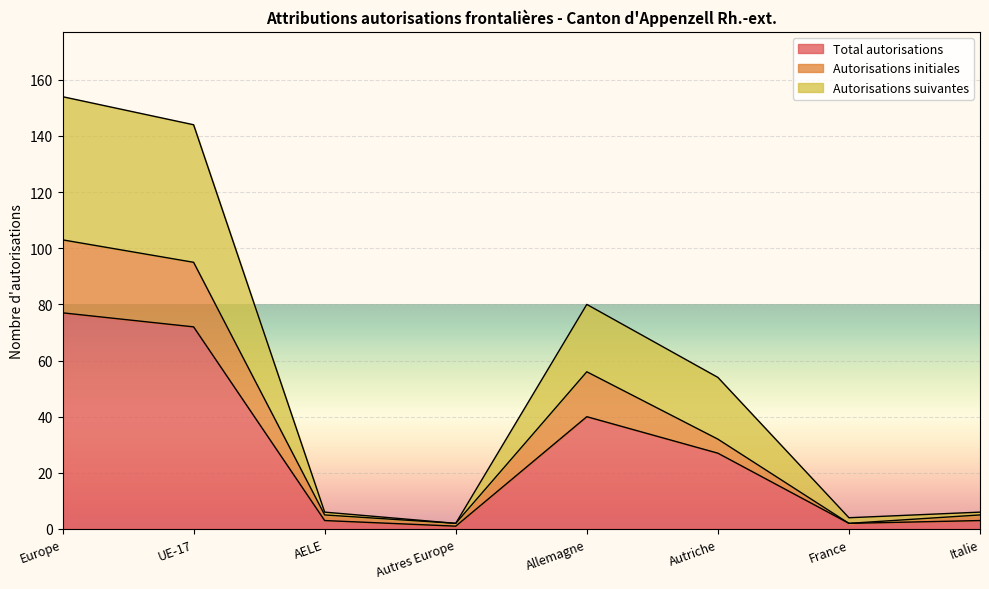

Rank the categories by Autorisations suivantes value from highest to lowest.

Europe, UE-17, Allemagne, Autriche, AELE, Italie, France, Autres Europe